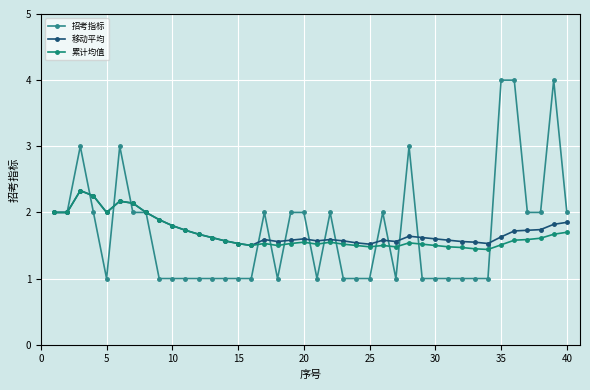

Does the chart have visible grid lines?

Yes